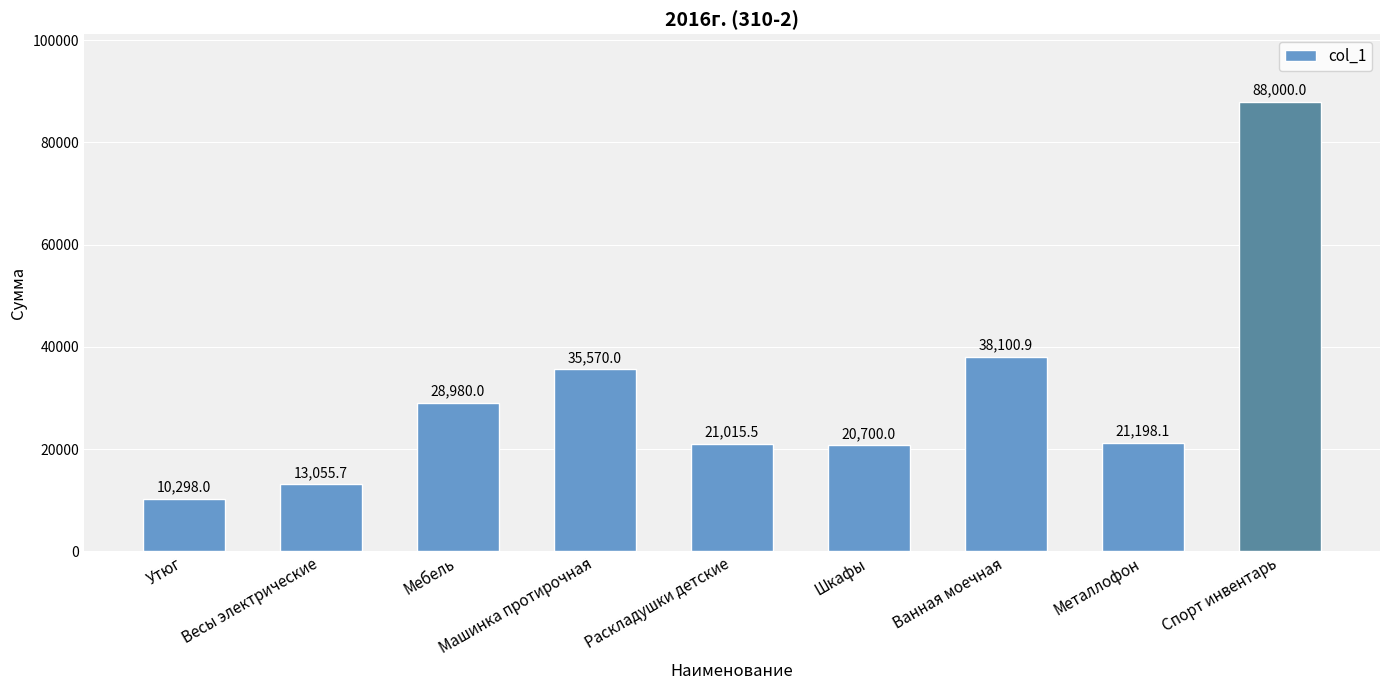

Reading left to right, transcribe all the data shown in this chart.

Утюг=10298.0	Весы электрические=13055.7	Мебель=28980.0	Машинка протирочная=35570.0	Раскладушки детские=21015.5	Шкафы=20700.0	Ванная моечная=38100.9	Металлофон=21198.1	Спорт инвентарь=88000.0